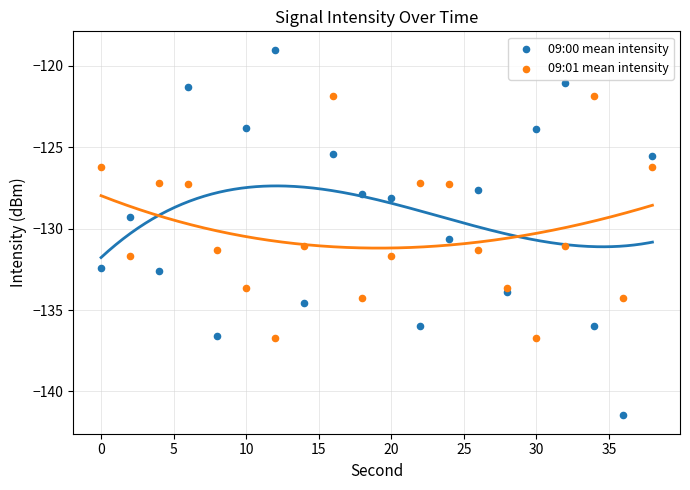

Which series has the largest Y range (max minus min)?

09:00 mean intensity